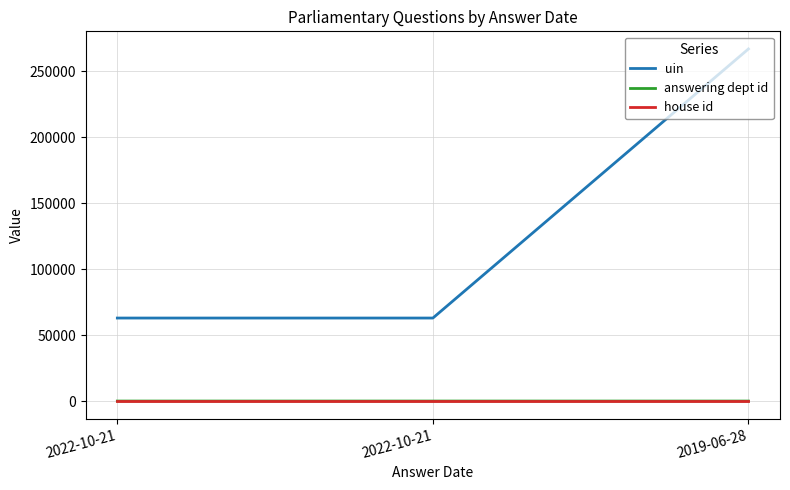

List the series in order of their peak value, lowest first.

house id, answering dept id, uin